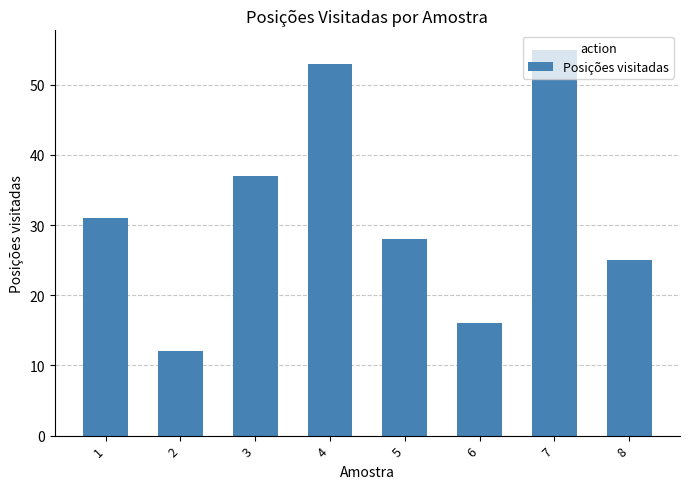

What is the sum of the values at 8 and 5?

53